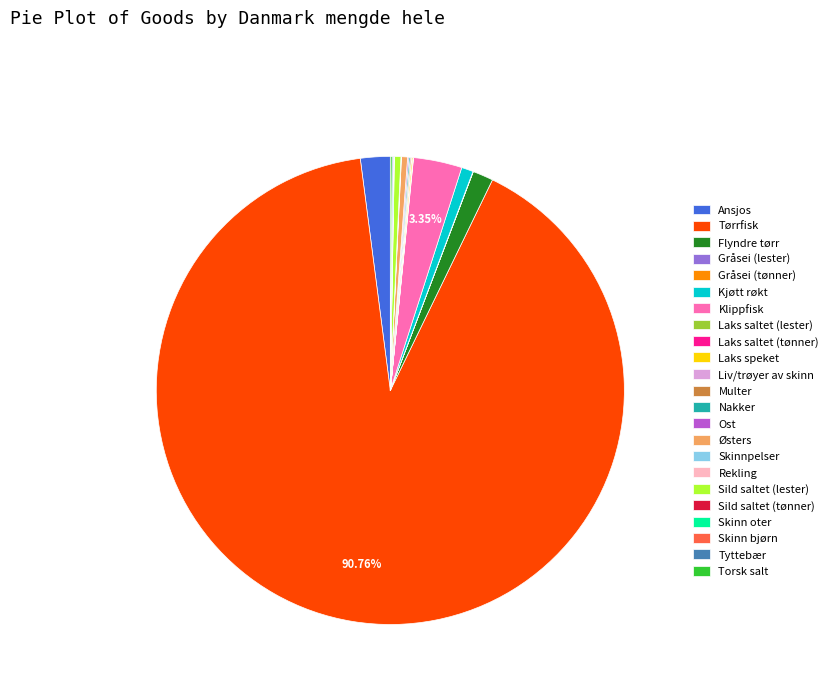

Which category accounts for the majority?

Tørrfisk